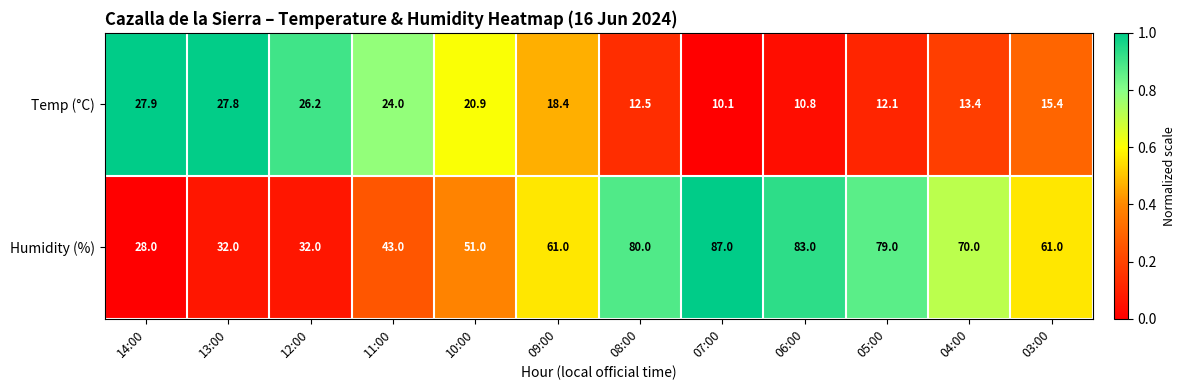

Count the number of data series in this chart.

2